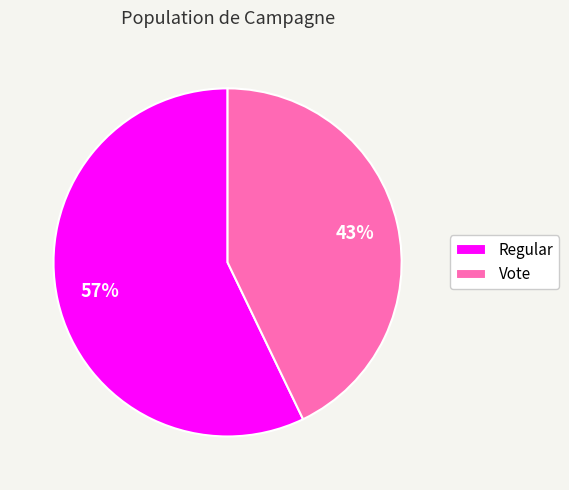

To the nearest percent, what percentage of the pie is Vote?

43%